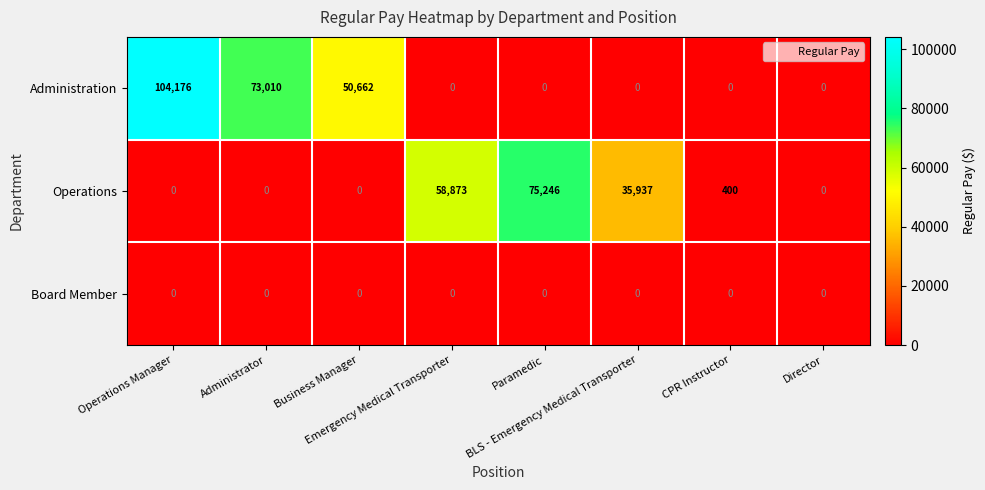

What is the average value of the Administration series?

28481